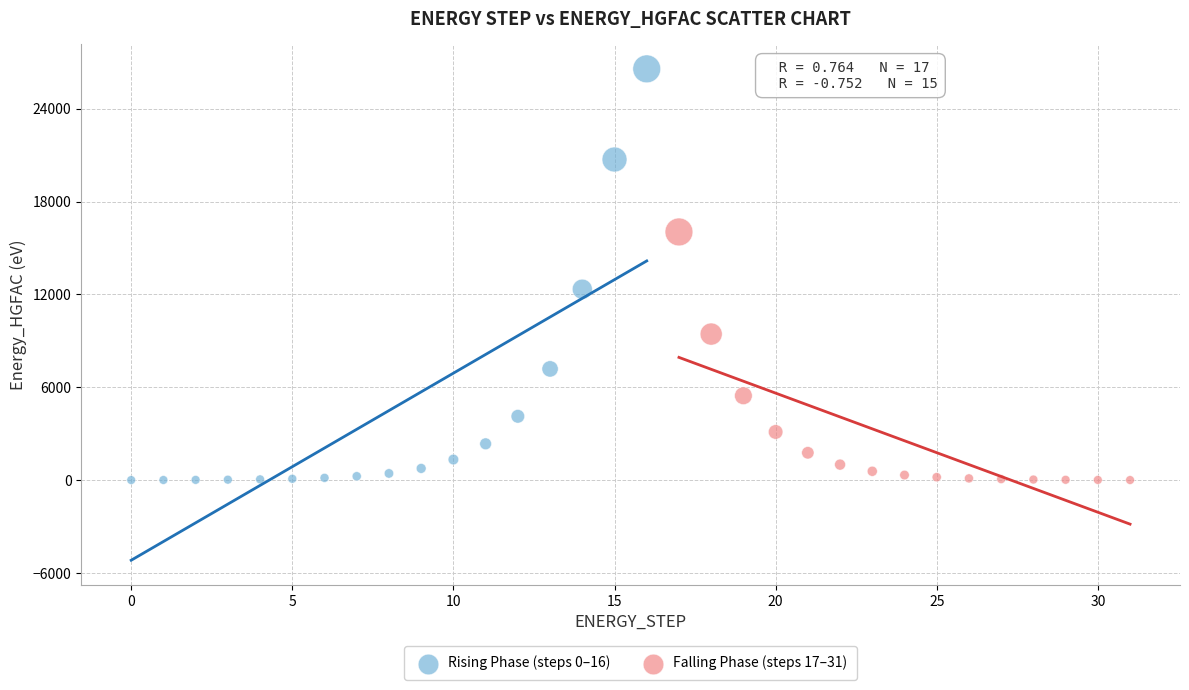

Which series contains the highest Y value?

Rising Phase (steps 0–16)